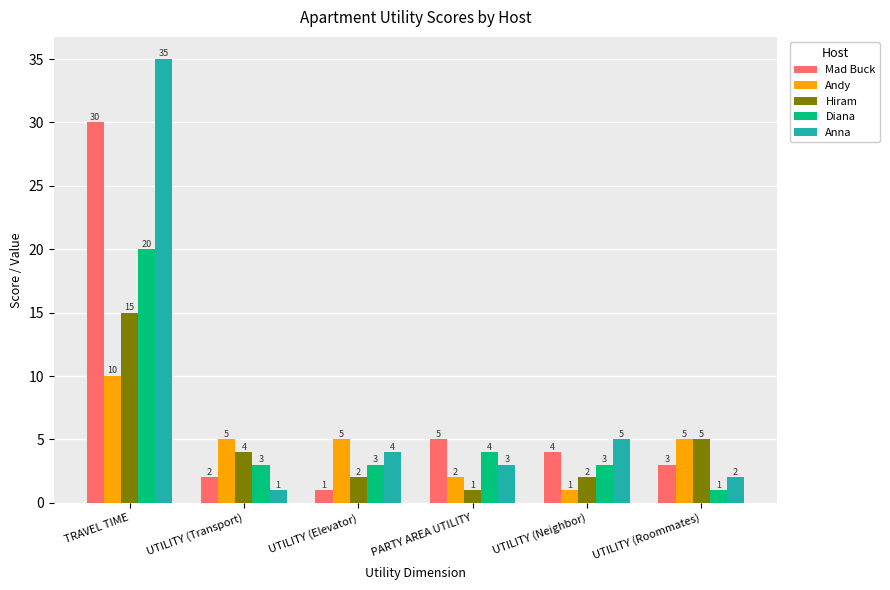

How many bars are there in total?

30